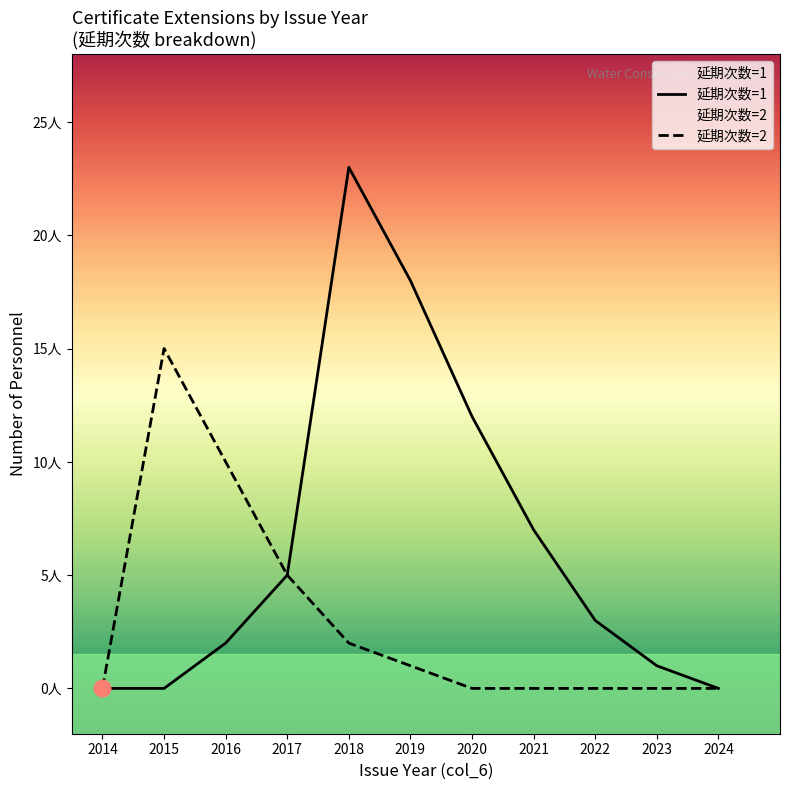

True or false: 延期次数=1 has a value of -15 at 2024.

False